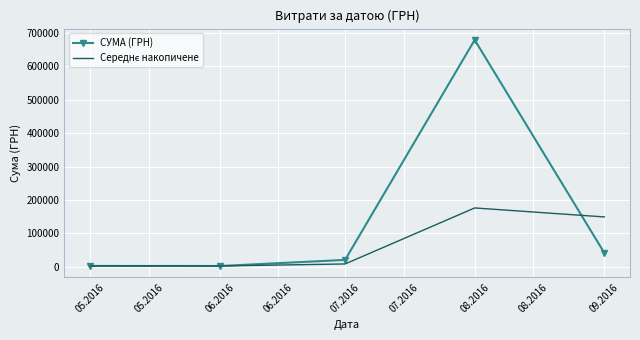

What is the greatest value displayed?

678885.1